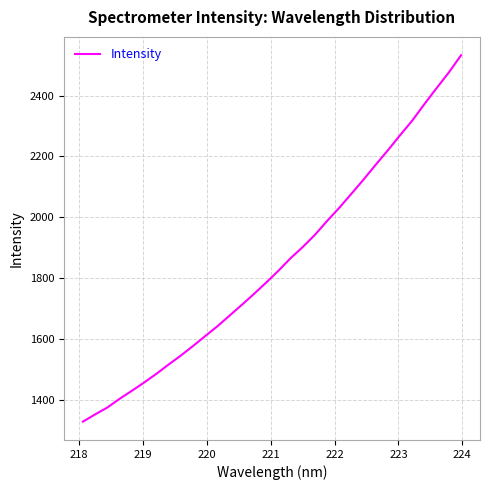

What is the maximum value shown in the chart?

2532.8